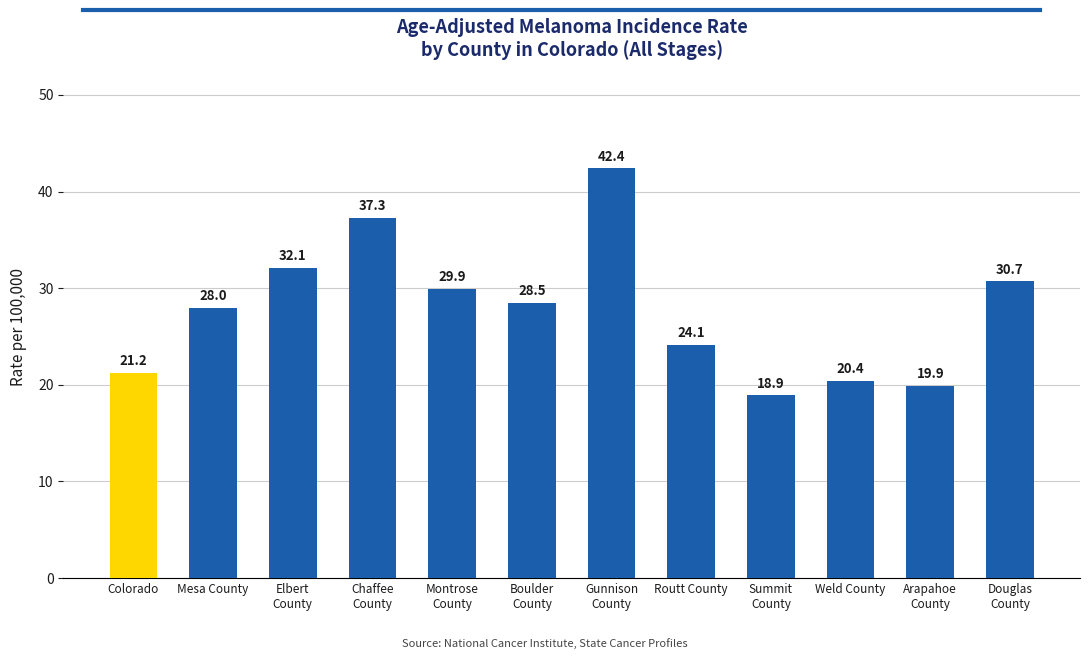

Rank the categories by value from lowest to highest.

Summit
County, Arapahoe
County, Weld County, Colorado, Routt County, Mesa County, Boulder
County, Montrose
County, Douglas
County, Elbert
County, Chaffee
County, Gunnison
County